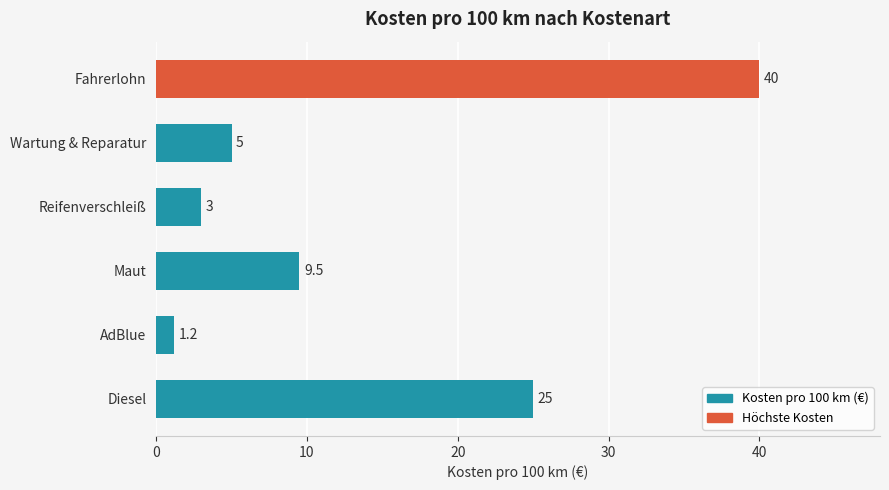

True or false: the data shows 1.9 at Wartung & Reparatur.

False